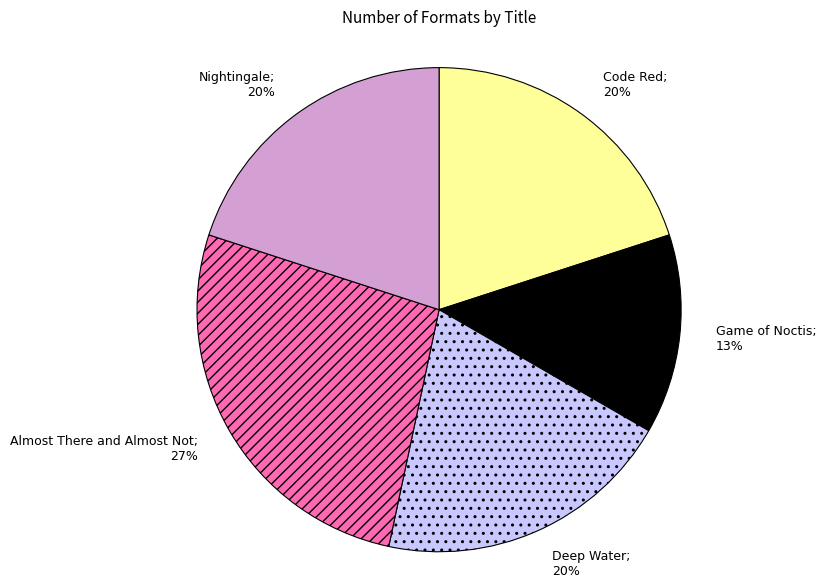

Count the number of slices in the pie.

5